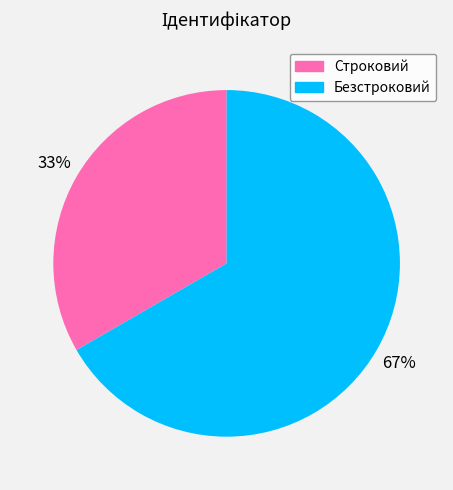

How many slices are in this pie chart?

2